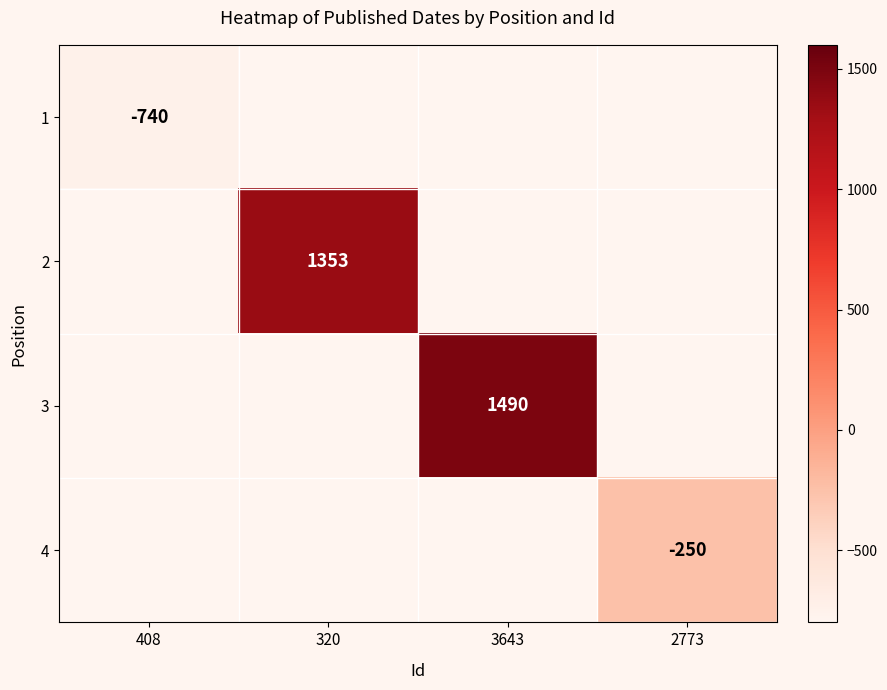

The 2 series shows 2272 at 320. True or false?

False